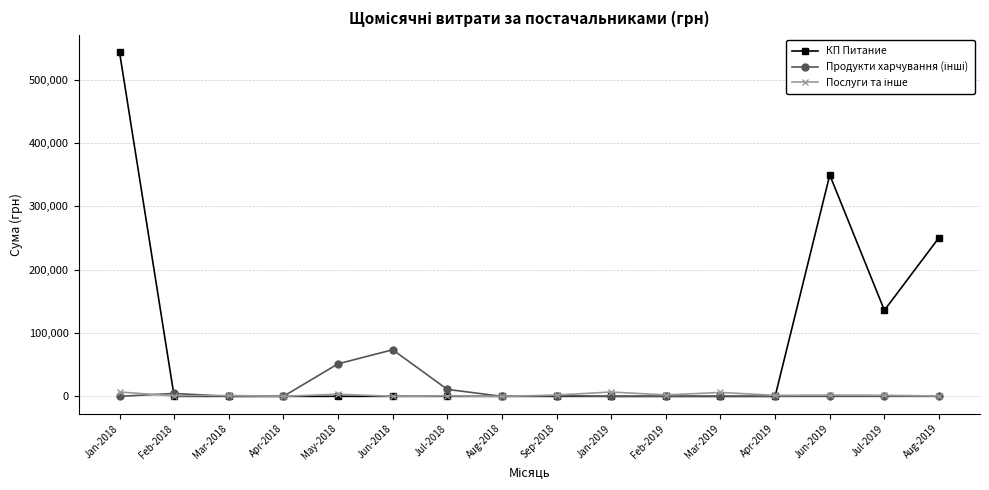

How many lines are shown in the chart?

3